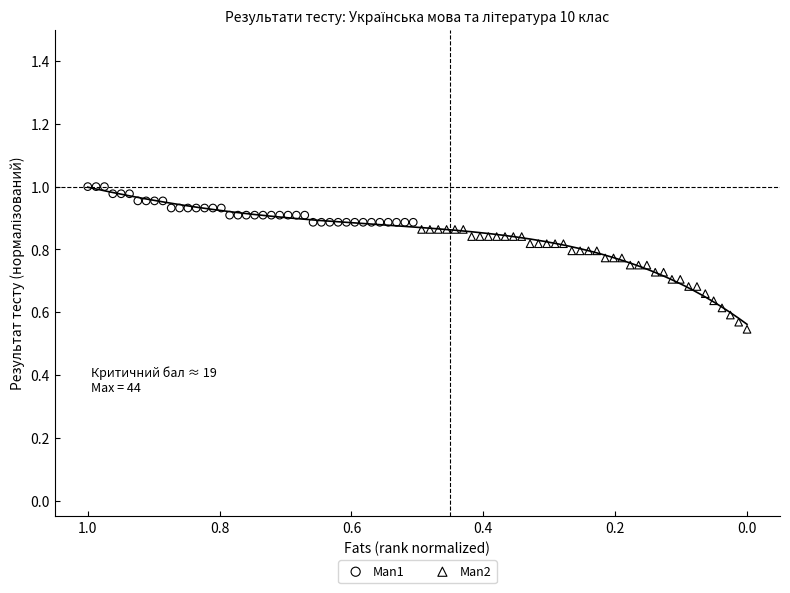

Which series contains the highest Y value?

Man1